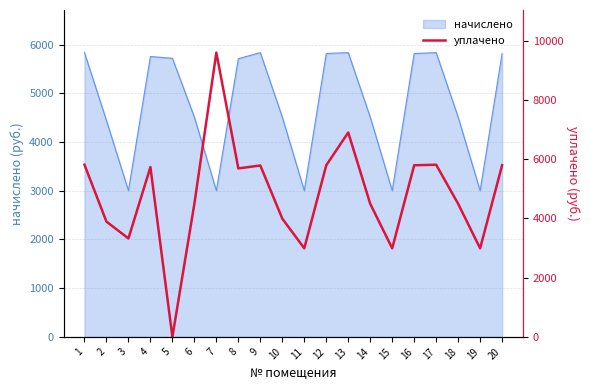

What is the change in value from 3 to 11?

-333.7